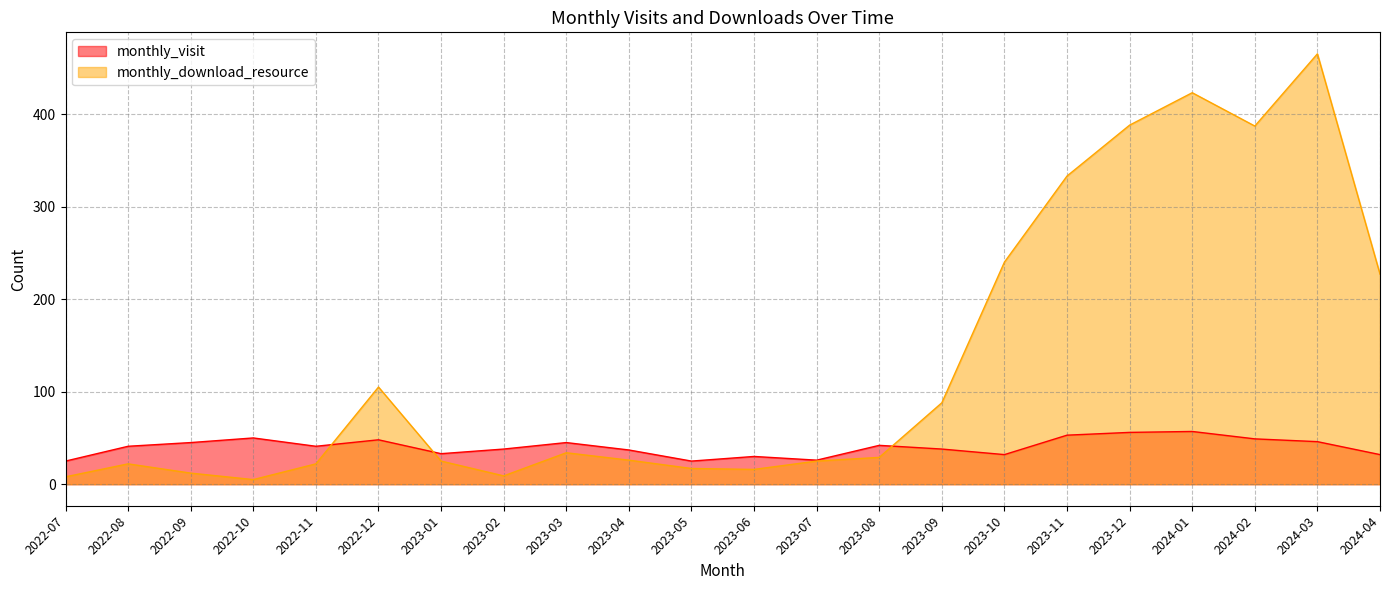

Which series changed the most between 2022-07 and 2022-11?

monthly_visit